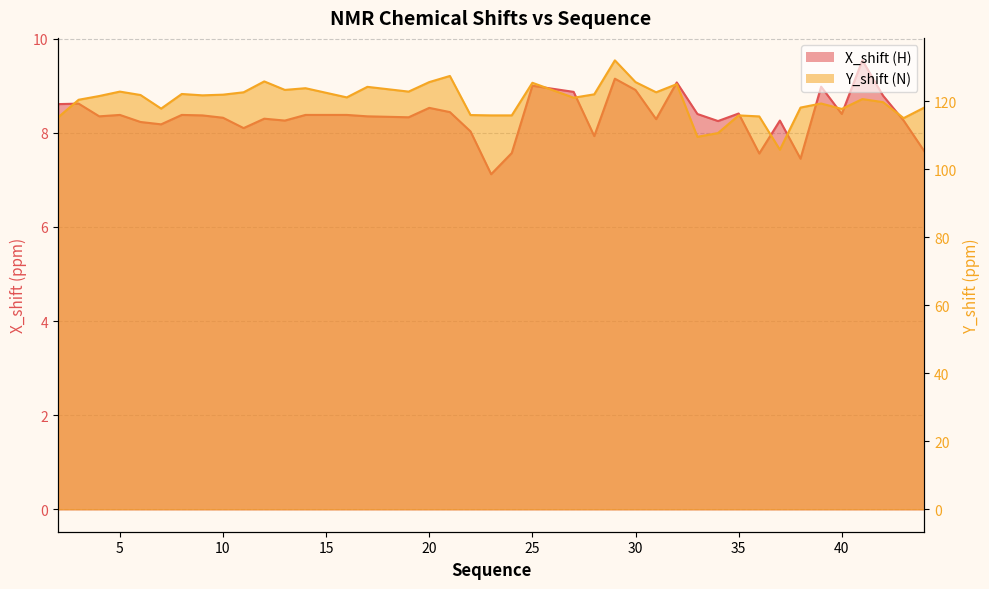

Which series has the largest range (max minus min)?

Y_shift